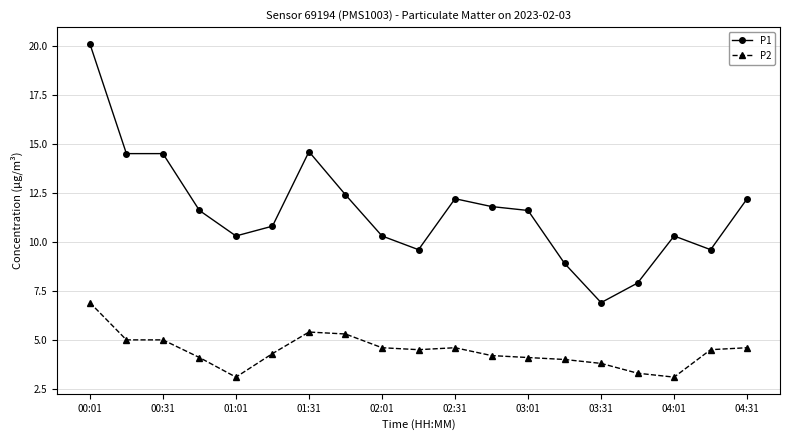

Rank the series by their average value, from highest to lowest.

P1, P2